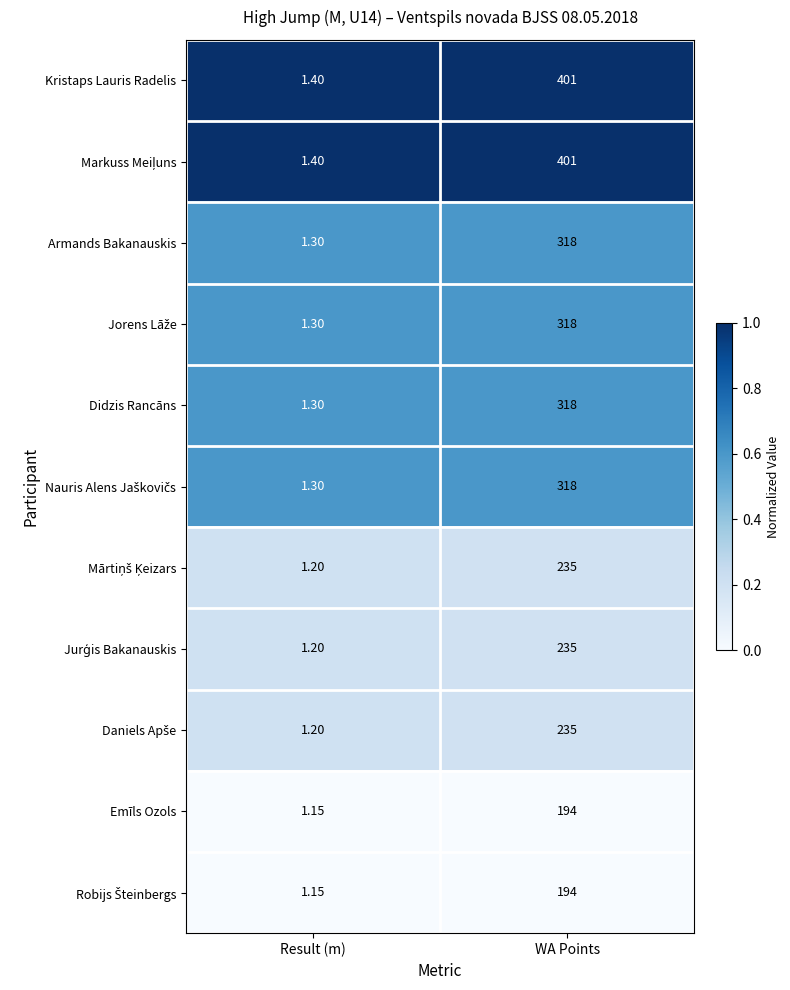

At which label does Didzis Rancāns reach its peak?

WA Points